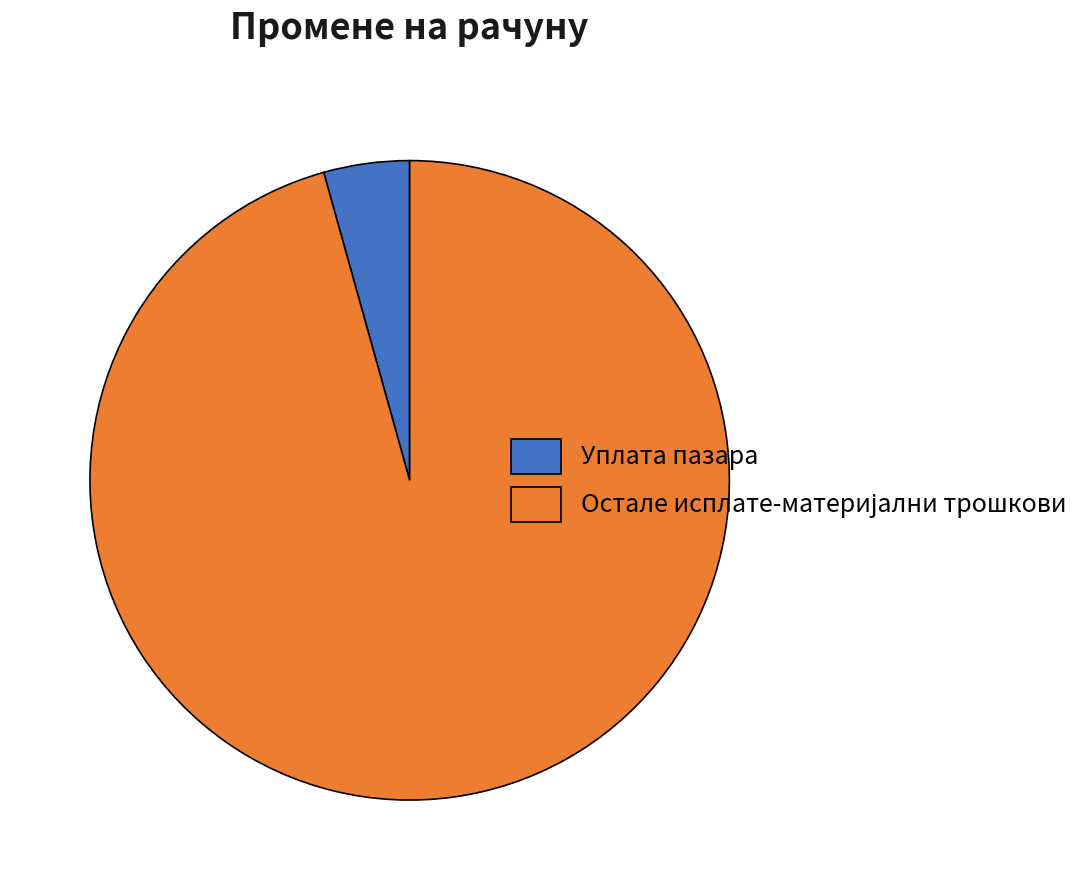

Is there a majority slice in this chart?

Yes